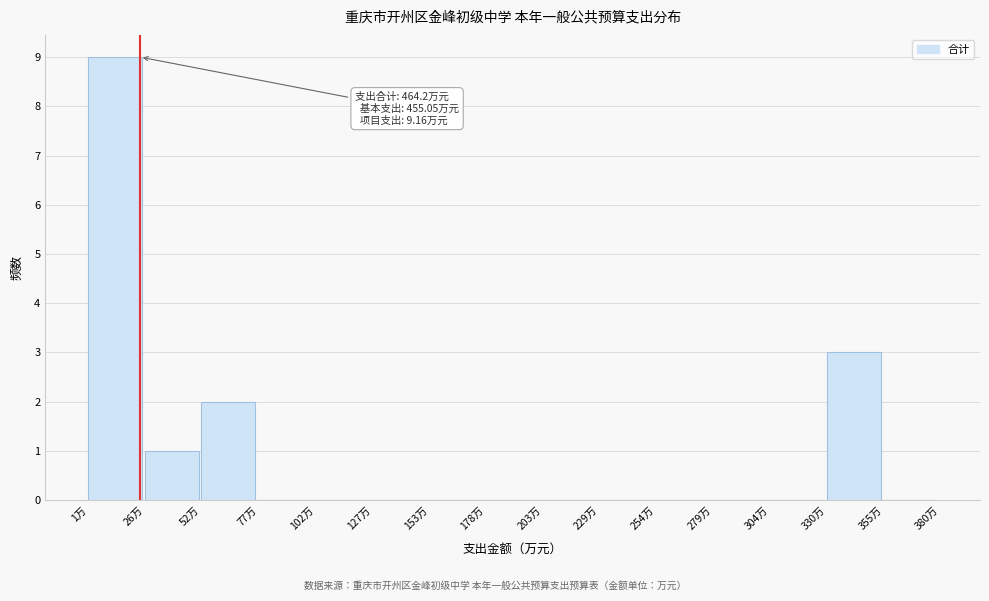

Over which range of the x-axis is the bar tallest?

0 to 25